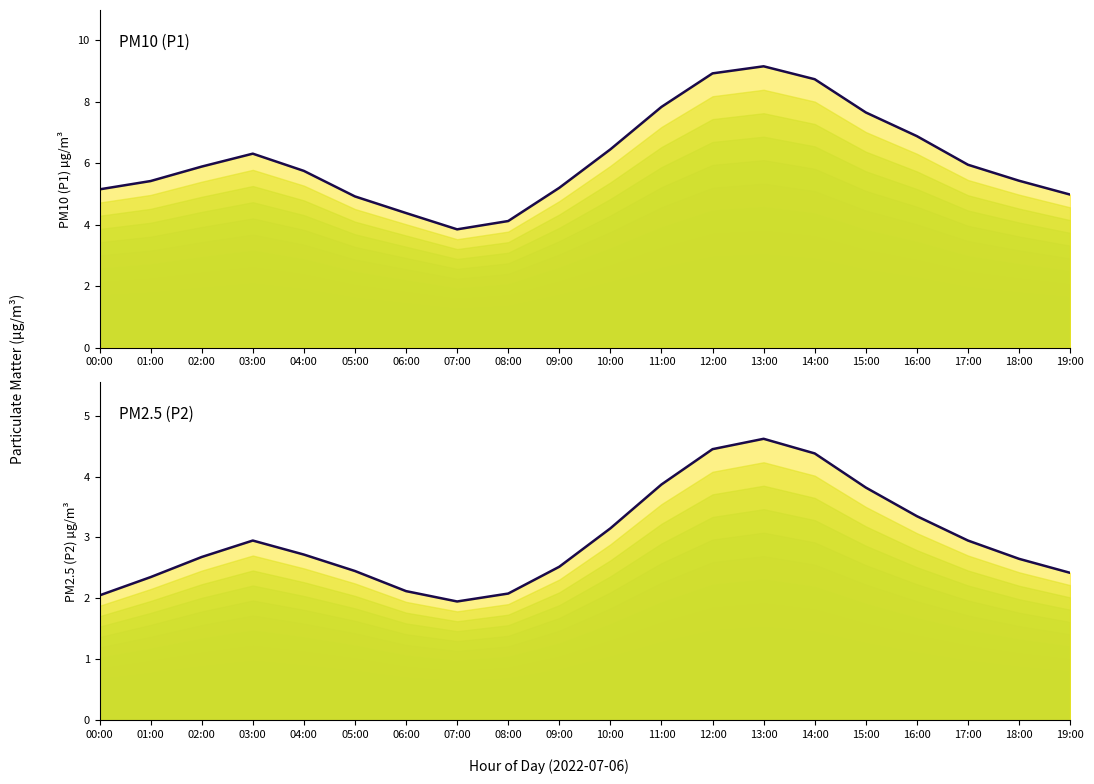

Reading left to right, extract all data points from this chart.

P1: 00:00=5.2	01:00=5.4	02:00=5.9	03:00=6.3	04:00=5.8	05:00=4.9	06:00=4.4	07:00=3.9	08:00=4.1	09:00=5.2	10:00=6.5	11:00=7.8	12:00=8.9	13:00=9.2	14:00=8.7	15:00=7.7	16:00=6.9	17:00=6.0	18:00=5.4	19:00=5.0
P2: 00:00=2.0	01:00=2.4	02:00=2.7	03:00=3.0	04:00=2.7	05:00=2.5	06:00=2.1	07:00=1.9	08:00=2.1	09:00=2.5	10:00=3.1	11:00=3.9	12:00=4.5	13:00=4.6	14:00=4.4	15:00=3.8	16:00=3.4	17:00=3.0	18:00=2.6	19:00=2.4